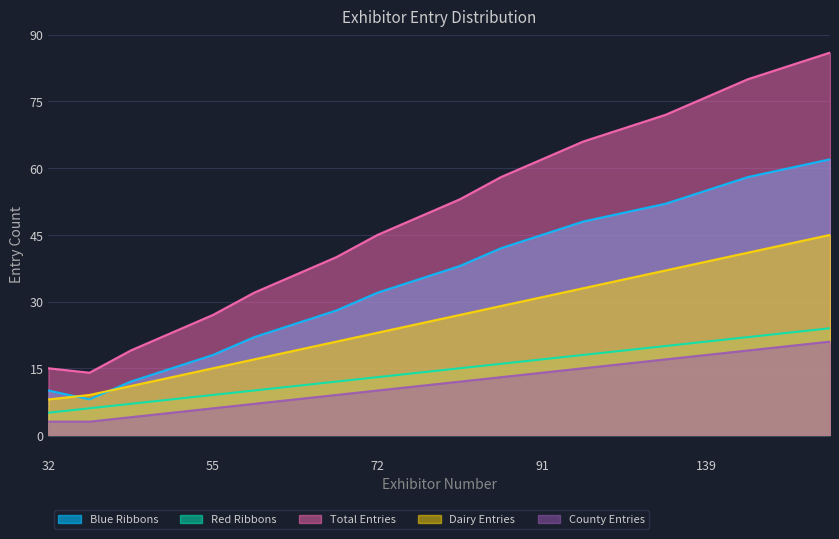

What are all the series names shown in the legend?

Blue Ribbons, Red Ribbons, Total Entries, Dairy Entries, County Entries